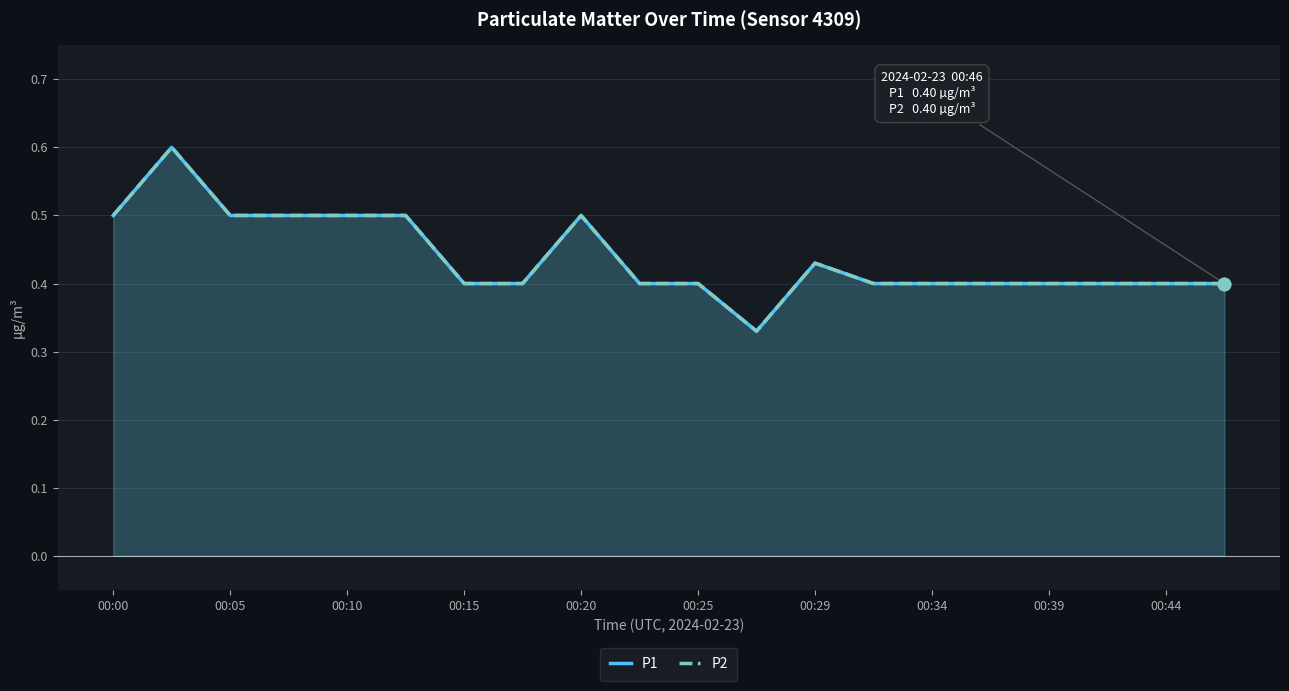

Which series has the largest range (max minus min)?

P1